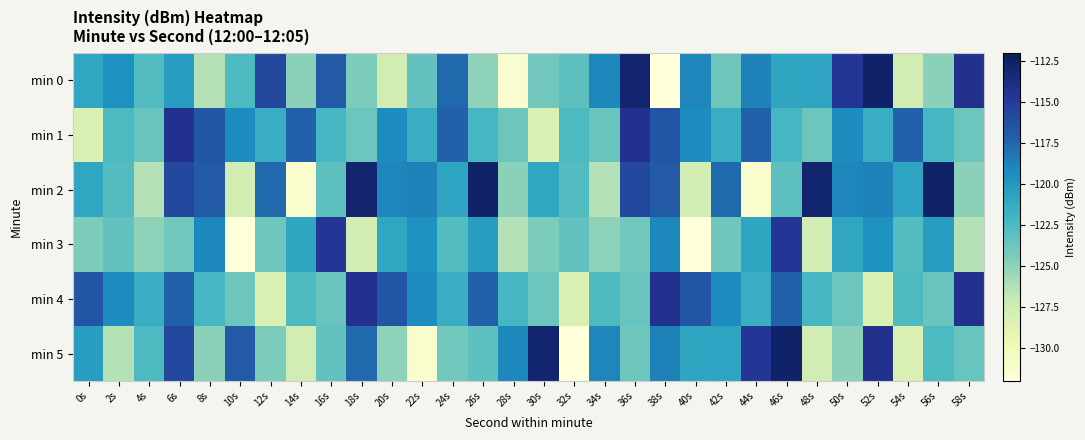

Reading right to left, extract all data points from this chart.

min 0: 58s=-114.2	56s=-124.9	54s=-127.7	52s=-112.7	50s=-114.7	48s=-120.8	46s=-120.9	44s=-118.7	42s=-123.9	40s=-119.0	38s=-132.0	36s=-113.0	34s=-119.1	32s=-123.1	30s=-124.0	28s=-131.2	26s=-125.0	24s=-117.6	22s=-123.3	20s=-127.7	18s=-124.4	16s=-116.8	14s=-125.0	12s=-115.7	10s=-122.5	8s=-126.3	6s=-120.3	4s=-122.8	2s=-119.5	0s=-121.0
min 1: 58s=-123.7	56s=-122.2	54s=-117.2	52s=-121.5	50s=-119.3	48s=-123.7	46s=-122.2	44s=-117.2	42s=-121.5	40s=-119.3	38s=-116.6	36s=-114.3	34s=-123.6	32s=-122.5	30s=-128.2	28s=-123.7	26s=-122.2	24s=-117.2	22s=-121.5	20s=-119.3	18s=-123.7	16s=-122.2	14s=-117.2	12s=-121.5	10s=-119.3	8s=-116.6	6s=-114.3	4s=-123.6	2s=-122.5	0s=-128.2
min 2: 58s=-124.9	56s=-112.7	54s=-120.8	52s=-118.7	50s=-119.0	48s=-113.0	46s=-123.1	44s=-131.2	42s=-117.6	40s=-127.7	38s=-116.8	36s=-115.7	34s=-126.3	32s=-122.8	30s=-121.0	28s=-124.9	26s=-112.7	24s=-120.8	22s=-118.7	20s=-119.0	18s=-113.0	16s=-123.1	14s=-131.2	12s=-117.6	10s=-127.7	8s=-116.8	6s=-115.7	4s=-126.3	2s=-122.8	0s=-121.0
min 3: 58s=-126.3	56s=-120.3	54s=-122.8	52s=-119.5	50s=-121.0	48s=-127.7	46s=-114.7	44s=-120.9	42s=-123.9	40s=-132.0	38s=-119.1	36s=-124.0	34s=-125.0	32s=-123.3	30s=-124.4	28s=-126.3	26s=-120.3	24s=-122.8	22s=-119.5	20s=-121.0	18s=-127.7	16s=-114.7	14s=-120.9	12s=-123.9	10s=-132.0	8s=-119.1	6s=-124.0	4s=-125.0	2s=-123.3	0s=-124.4
min 4: 58s=-114.3	56s=-123.6	54s=-122.5	52s=-128.2	50s=-123.7	48s=-122.2	46s=-117.2	44s=-121.5	42s=-119.3	40s=-116.6	38s=-114.3	36s=-123.6	34s=-122.5	32s=-128.2	30s=-123.7	28s=-122.2	26s=-117.2	24s=-121.5	22s=-119.3	20s=-116.6	18s=-114.3	16s=-123.6	14s=-122.5	12s=-128.2	10s=-123.7	8s=-122.2	6s=-117.2	4s=-121.5	2s=-119.3	0s=-116.6
min 5: 58s=-123.6	56s=-122.5	54s=-128.2	52s=-114.2	50s=-124.9	48s=-127.7	46s=-112.7	44s=-114.7	42s=-120.8	40s=-120.9	38s=-118.7	36s=-123.9	34s=-119.0	32s=-132.0	30s=-113.0	28s=-119.1	26s=-123.1	24s=-124.0	22s=-131.2	20s=-125.0	18s=-117.6	16s=-123.3	14s=-127.7	12s=-124.4	10s=-116.8	8s=-125.0	6s=-115.7	4s=-122.5	2s=-126.3	0s=-120.3